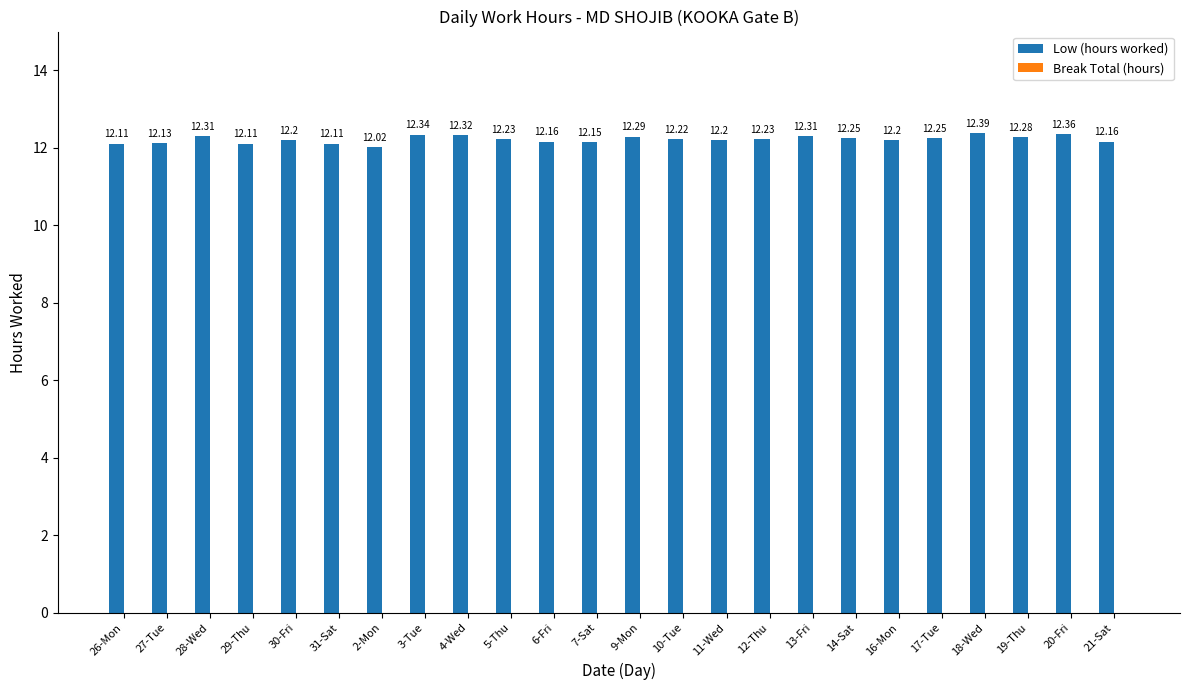

What is the change in value from 6-Fri to 17-Tue?

+0.1